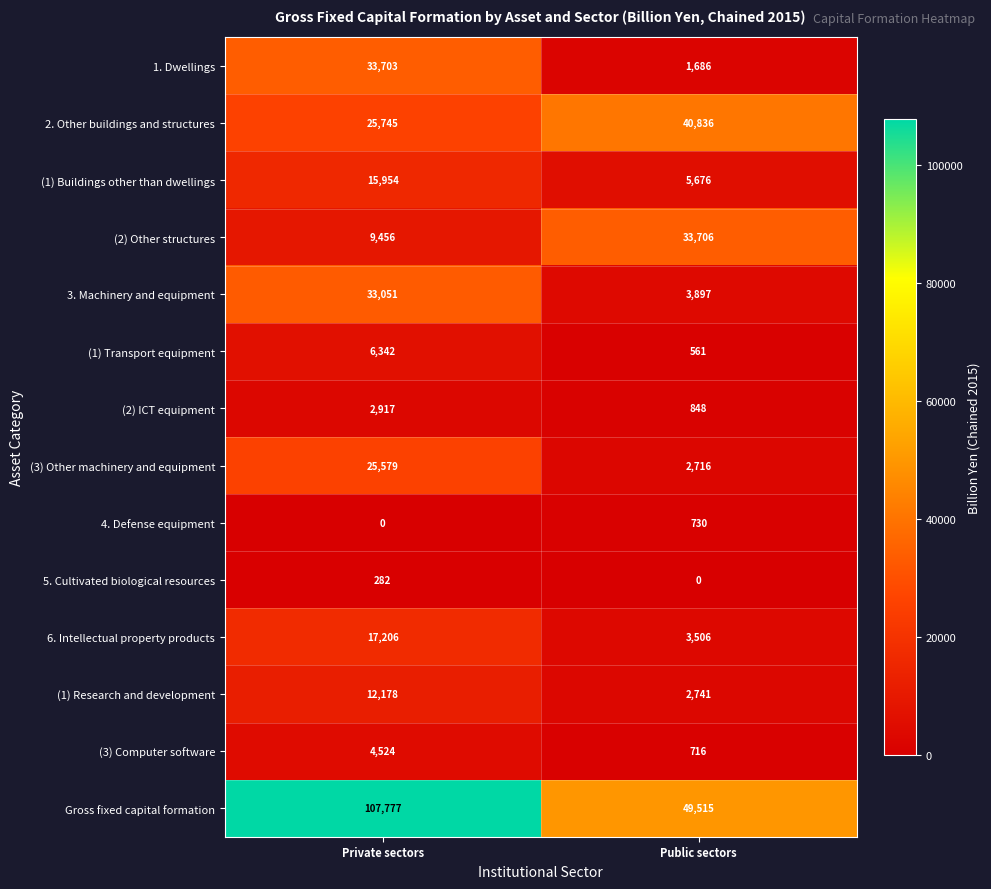

Reading right to left, transcribe all the data shown in this chart.

1. Dwellings: Public sectors=1686	Private sectors=33703
2. Other buildings and structures: Public sectors=40836	Private sectors=25745
(1) Buildings other than dwellings: Public sectors=5676	Private sectors=15954
(2) Other structures: Public sectors=33706	Private sectors=9456
3. Machinery and equipment: Public sectors=3897	Private sectors=33051
(1) Transport equipment: Public sectors=561	Private sectors=6342
(2) ICT equipment: Public sectors=848	Private sectors=2917
(3) Other machinery and equipment: Public sectors=2716	Private sectors=25579
4. Defense equipment: Public sectors=730	Private sectors=0
5. Cultivated biological resources: Public sectors=0	Private sectors=282
6. Intellectual property products: Public sectors=3506	Private sectors=17206
(1) Research and development: Public sectors=2741	Private sectors=12178
(3) Computer software: Public sectors=716	Private sectors=4524
Gross fixed capital formation: Public sectors=49515	Private sectors=107777